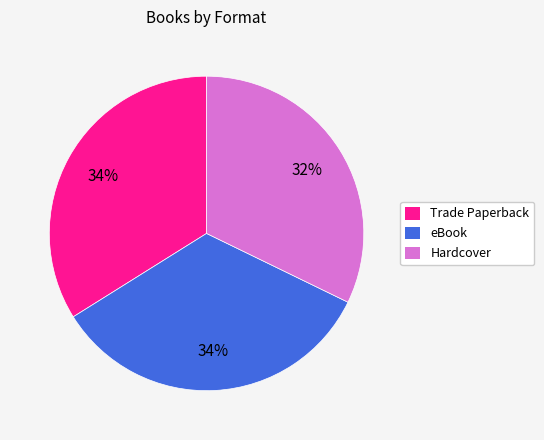

What percentage is the Trade Paperback slice, to the nearest percent?

34%